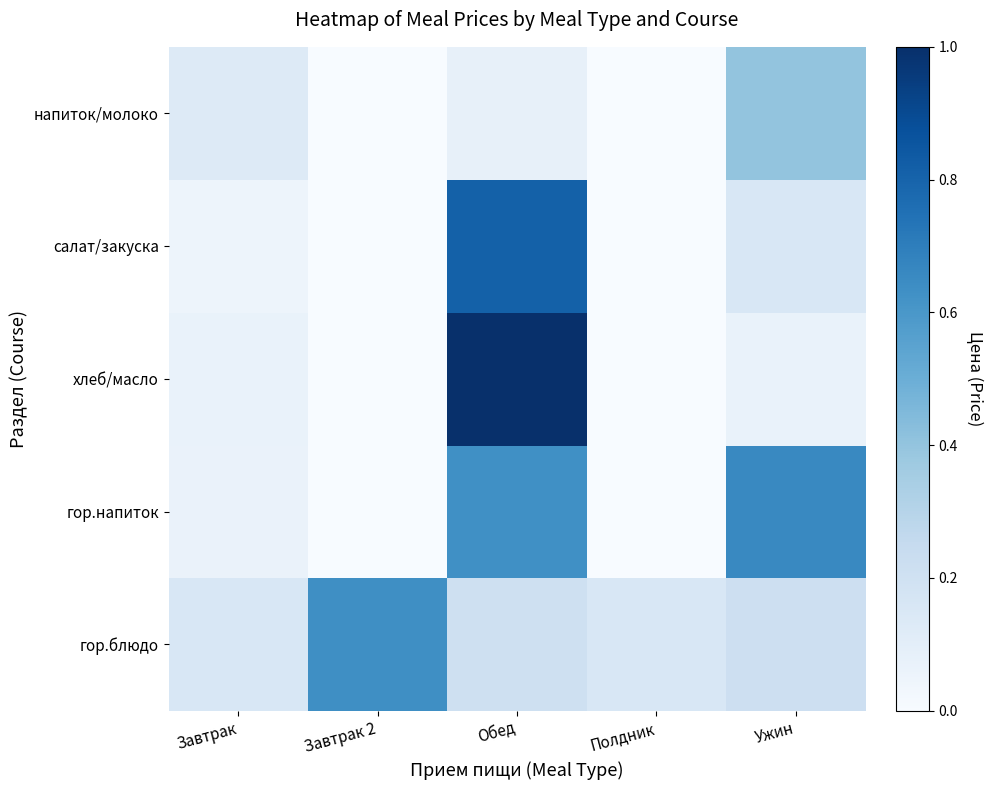

Count the number of data series in this chart.

5